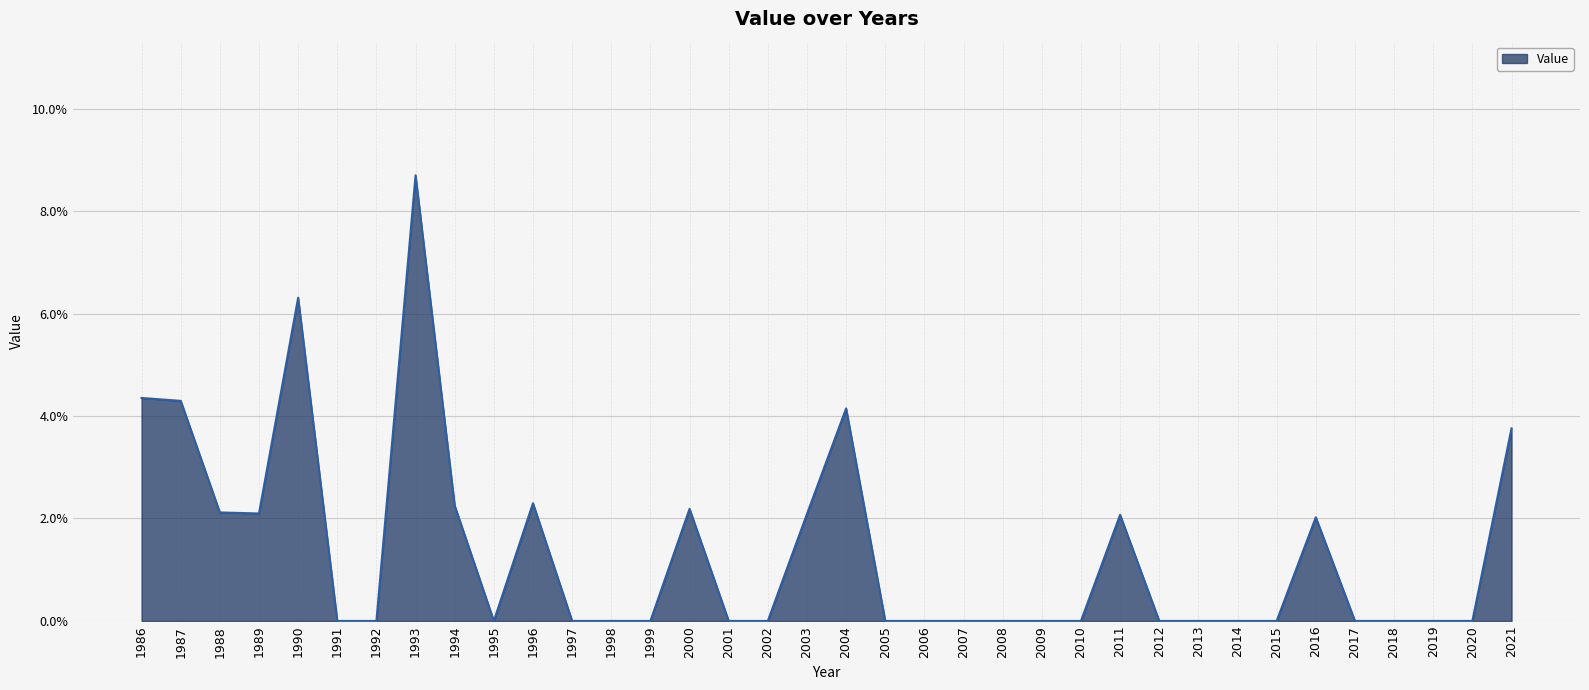

Rank the categories by value from lowest to highest.

1991, 1992, 1995, 1997, 1998, 1999, 2001, 2002, 2005, 2006, 2007, 2008, 2009, 2010, 2012, 2013, 2014, 2015, 2017, 2018, 2019, 2020, 2016, 2011, 2003, 1989, 1988, 2000, 1994, 1996, 2021, 2004, 1987, 1986, 1990, 1993